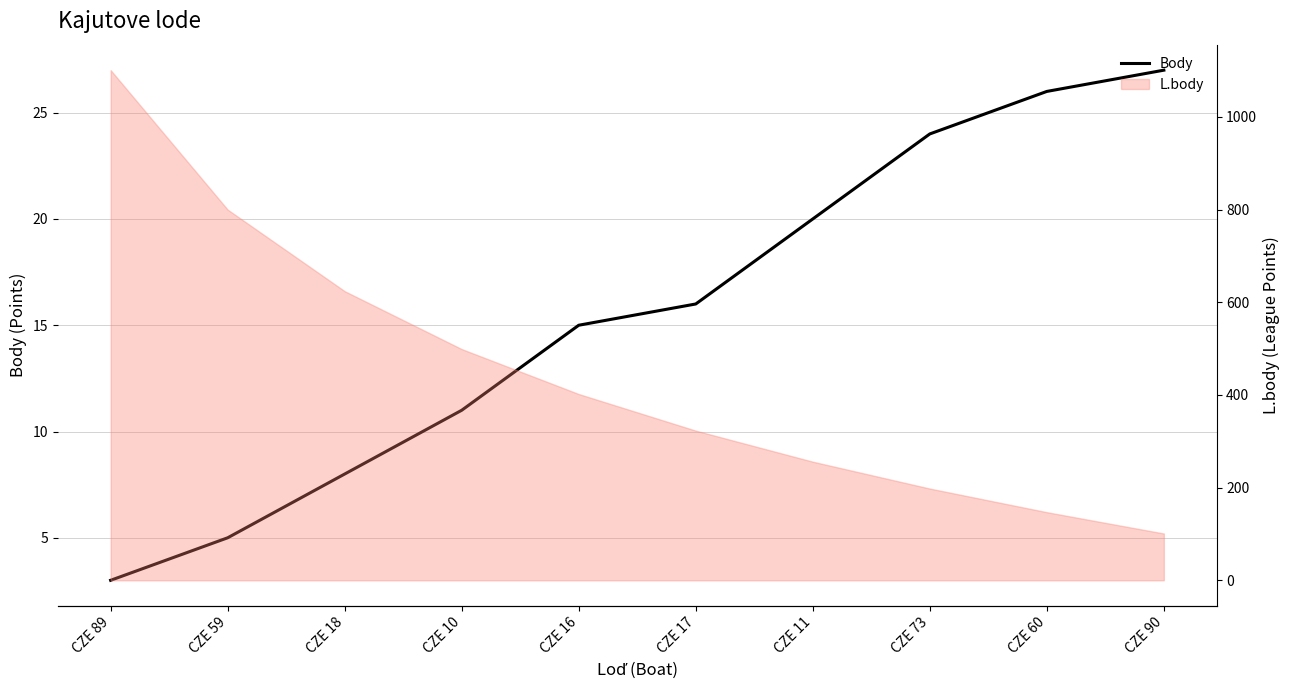

What is the sum of all values?

155